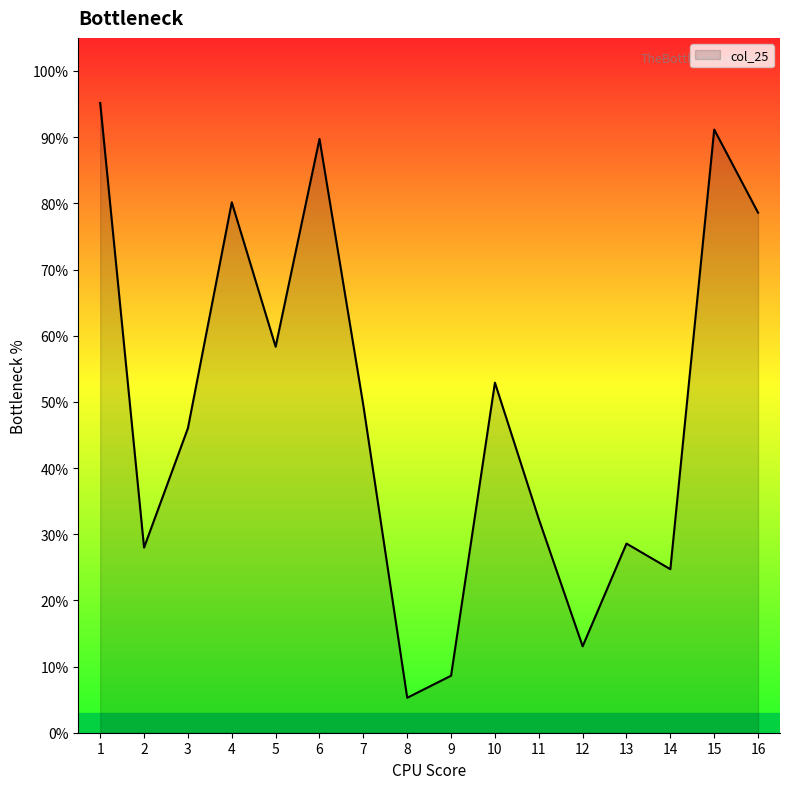

Is this an area chart (filled region under the line)?

Yes